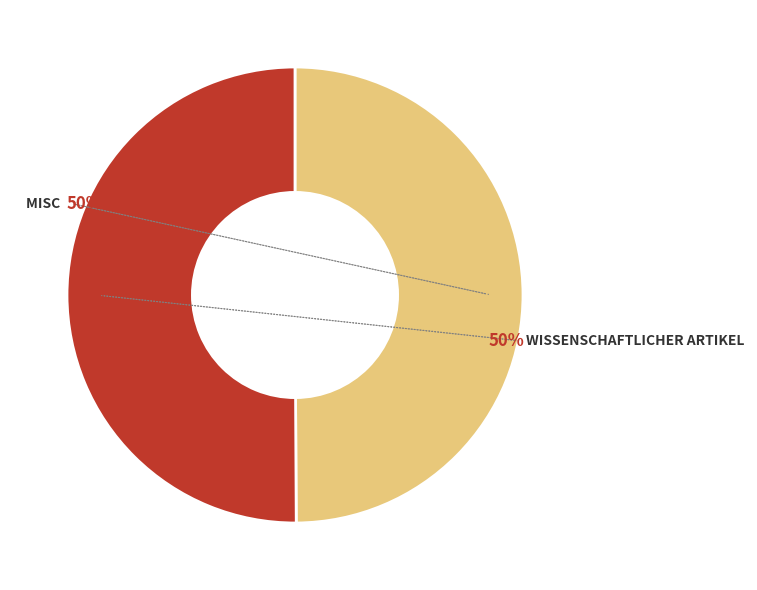

To the nearest percent, what is the average slice percentage?

50%